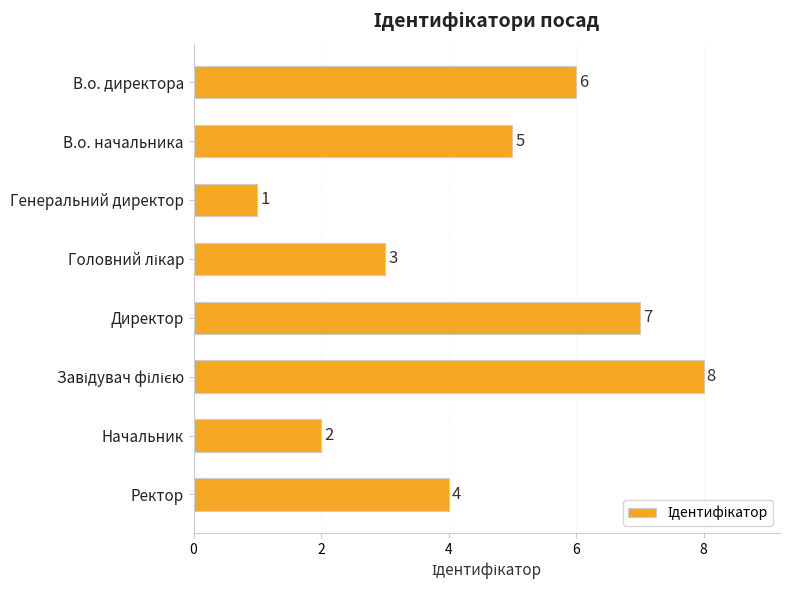

What is the label of the 7th bar from the top?

Начальник